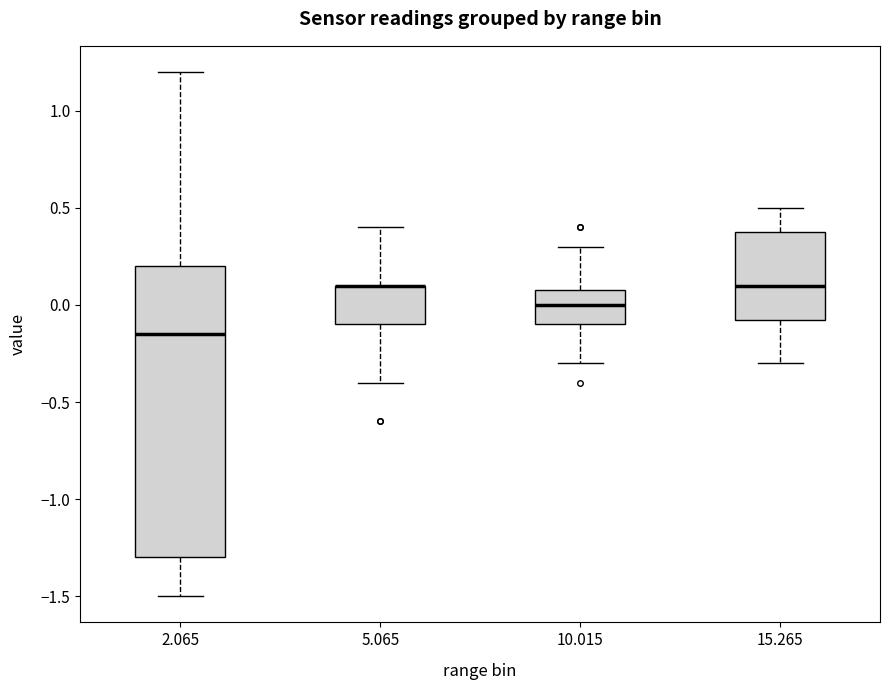

Where does the median line of the box at x = 15.265 sit on the y-axis? The values are not printed on the chart, so give them approximately, as read against the axis.

0.10